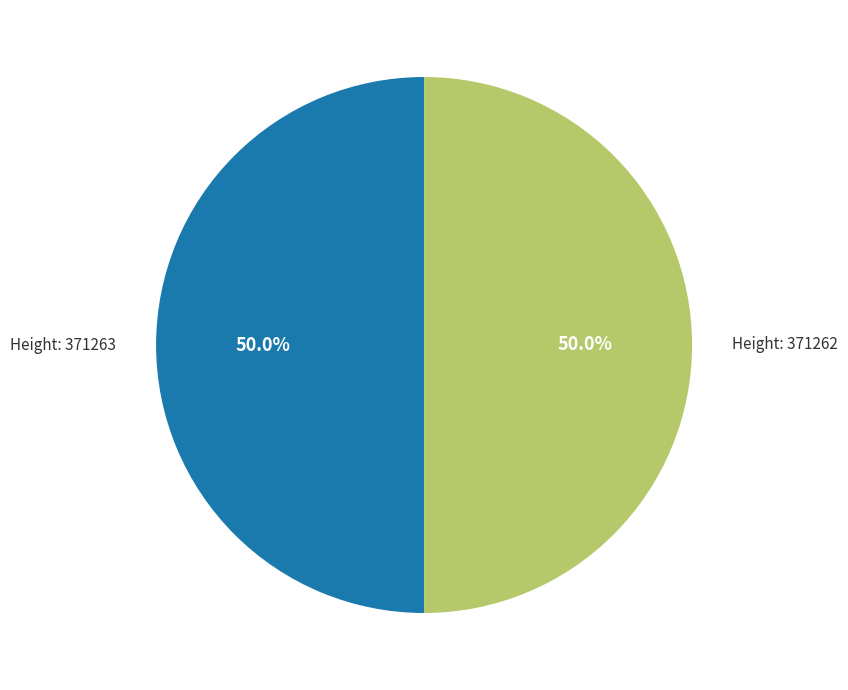

What is the ratio of the value at Height: 371263 to the value at Height: 371262?

1.0